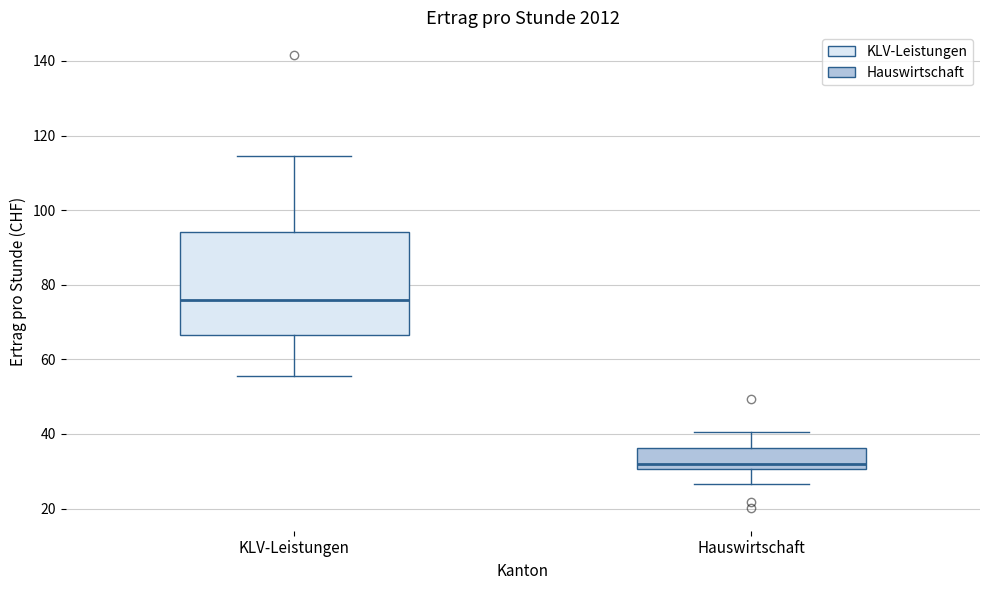

Which box's median line is the highest?

KLV-Leistungen